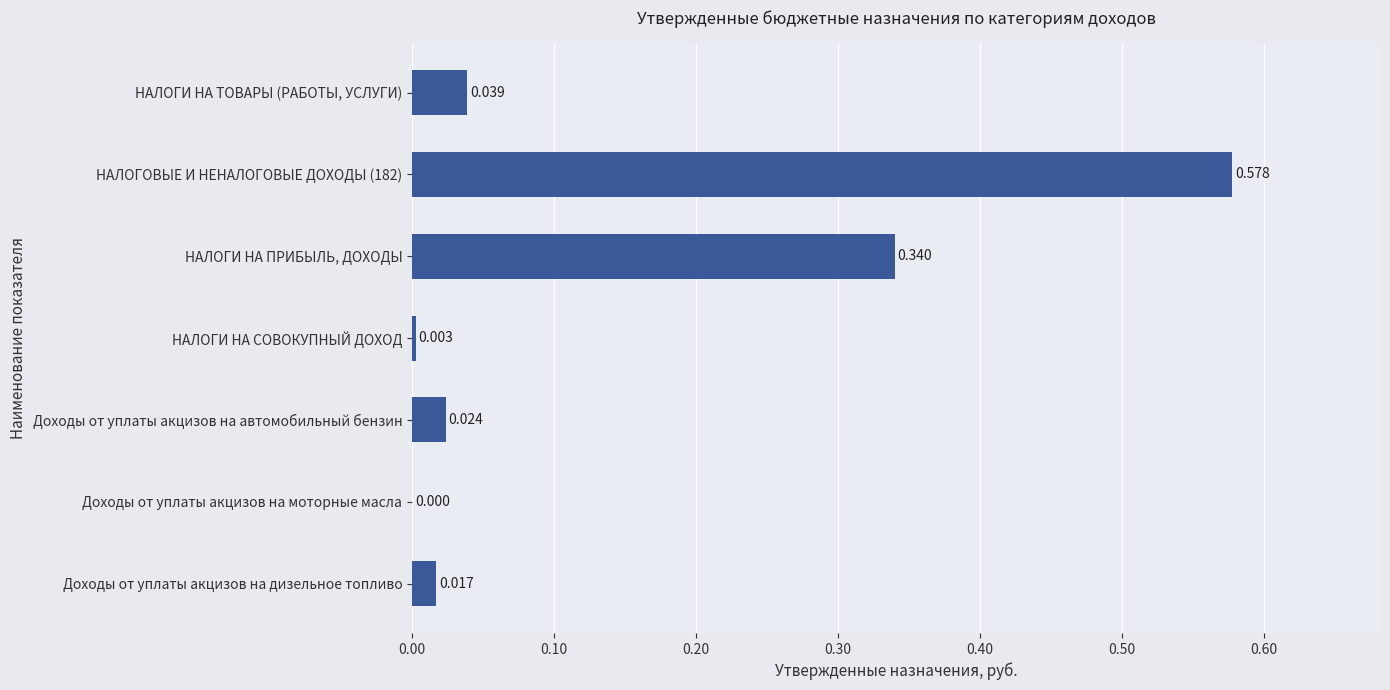

Are the bars grouped side by side (vs. stacked)?

No